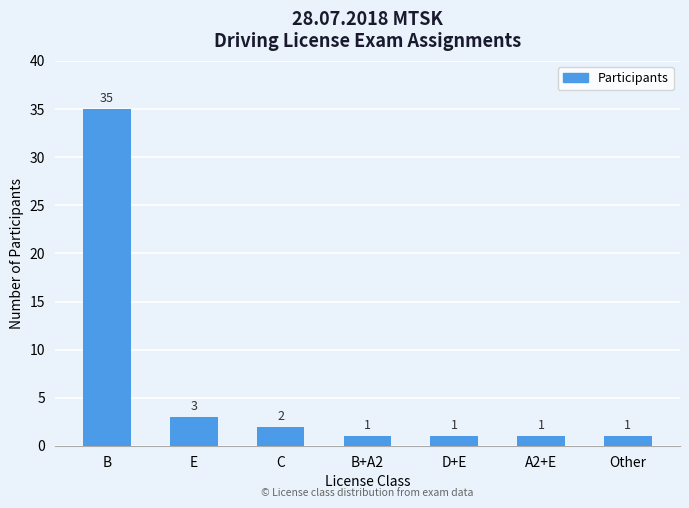

Which label corresponds to the largest value in the chart?

B